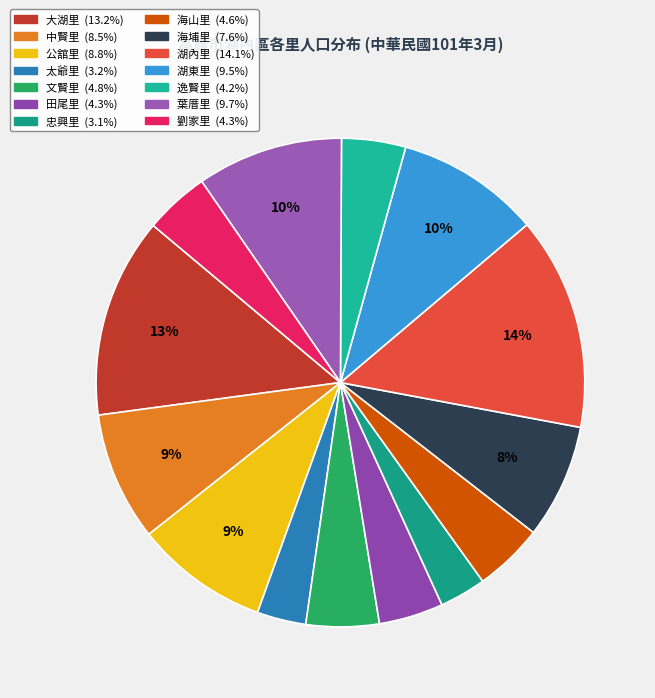

How many segments does this pie chart have?

14